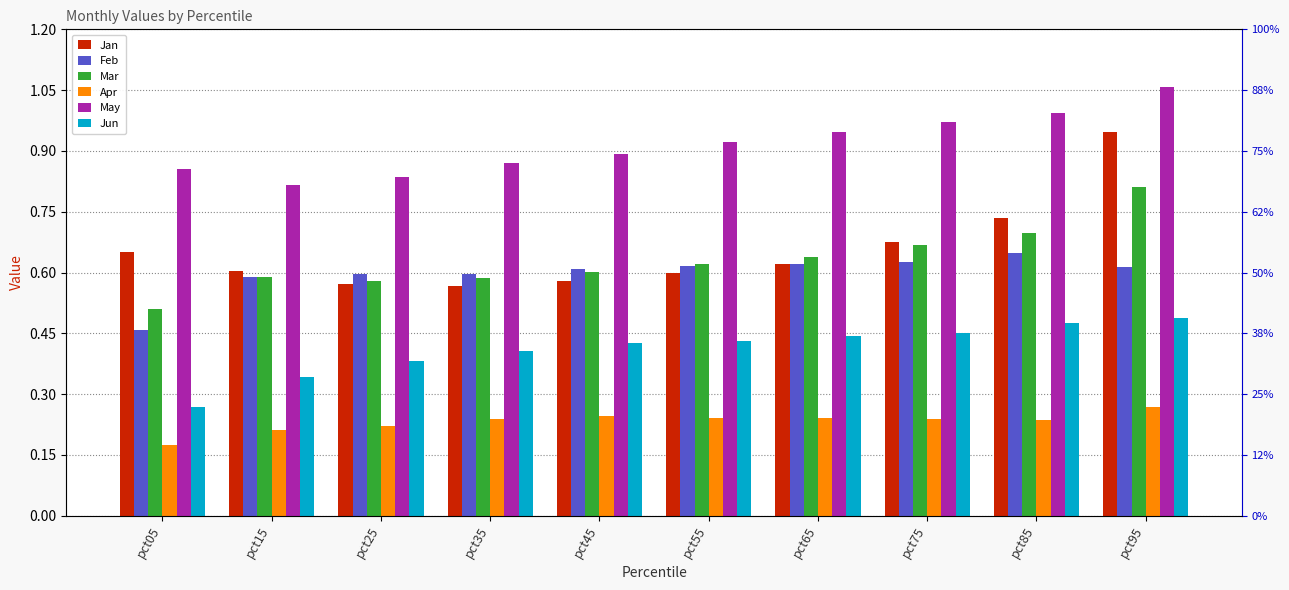

How many Jan values are between 0 and 1?

10